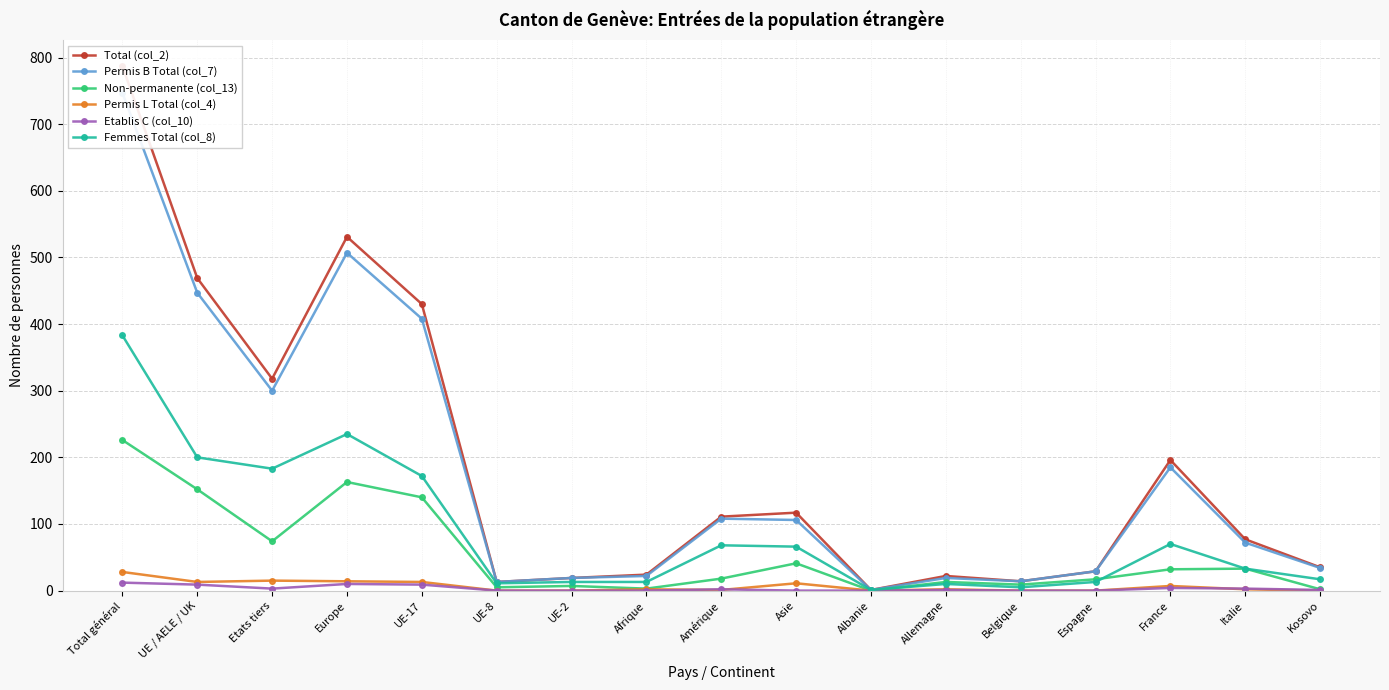

How many data points in Non-permanente (col_13) are above 18?

8